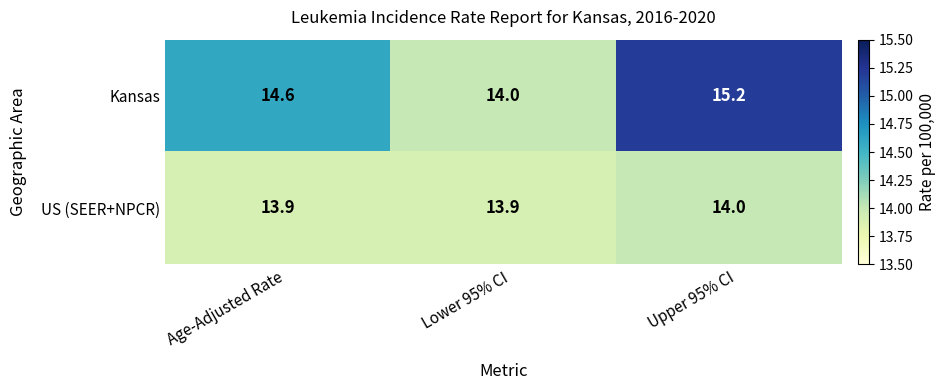

Reading right to left, what are all the values shown in this chart?

Kansas: 15.2	14.0	14.6
US (SEER+NPCR): 14.0	13.9	13.9